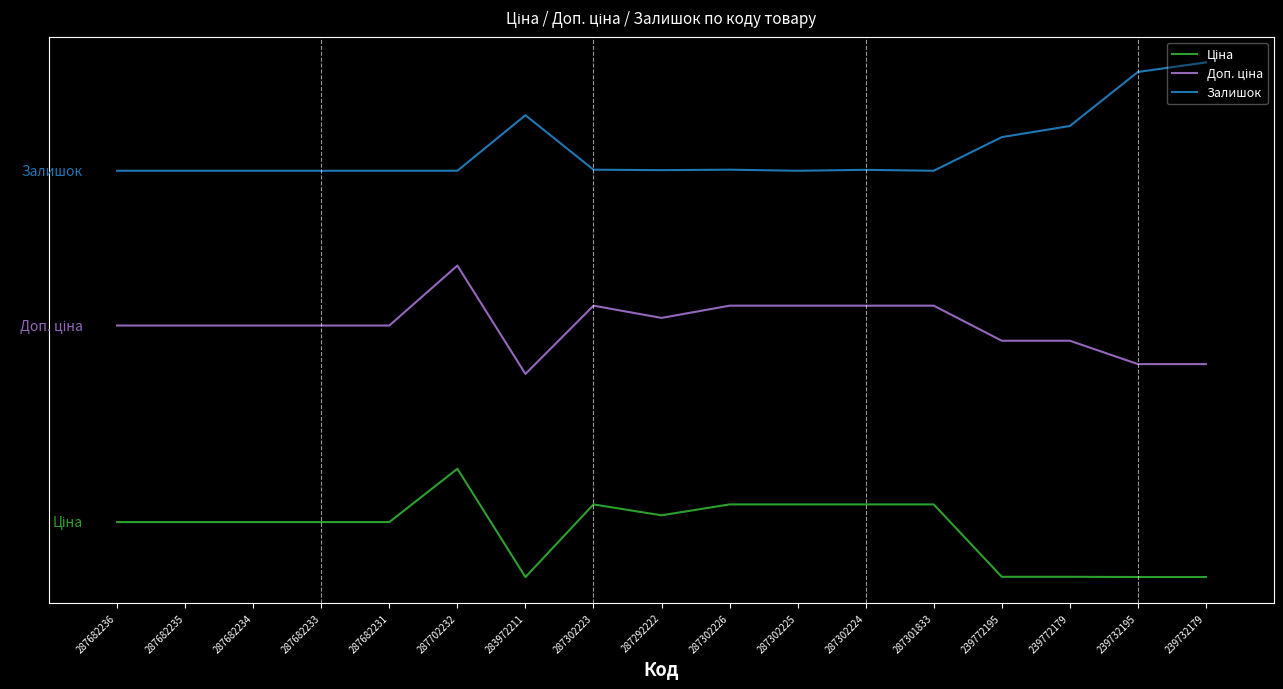

Is this an area chart (filled region under the line)?

No